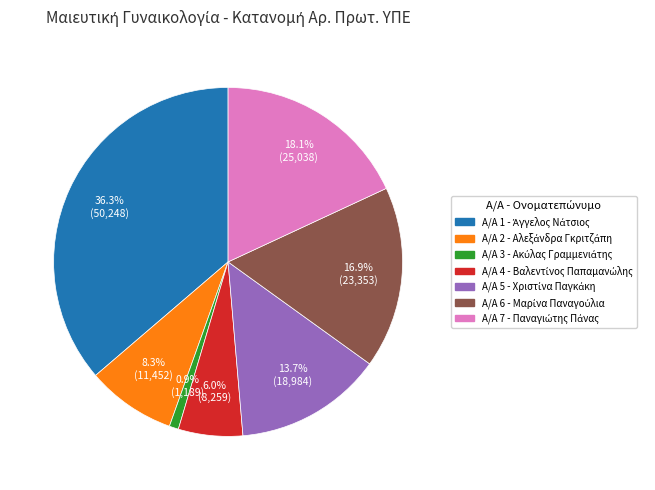

Does any single category account for the majority?

No